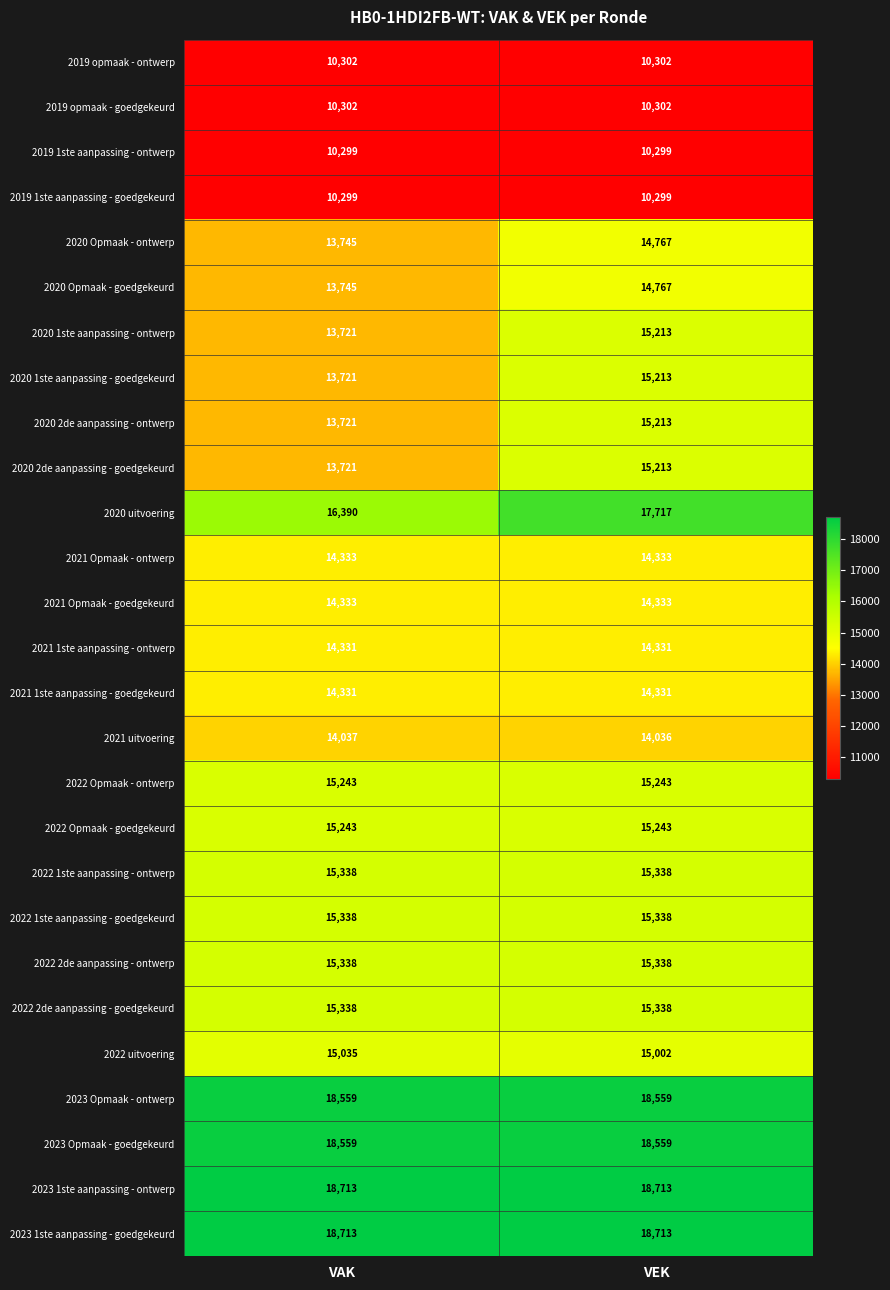

What is the total value across all series at VAK?

392748